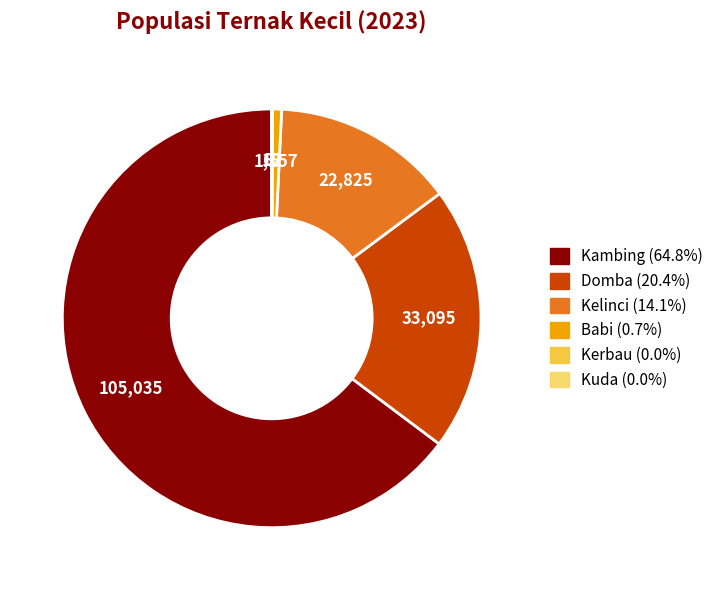

Between Babi and Kambing, which is larger?

Kambing